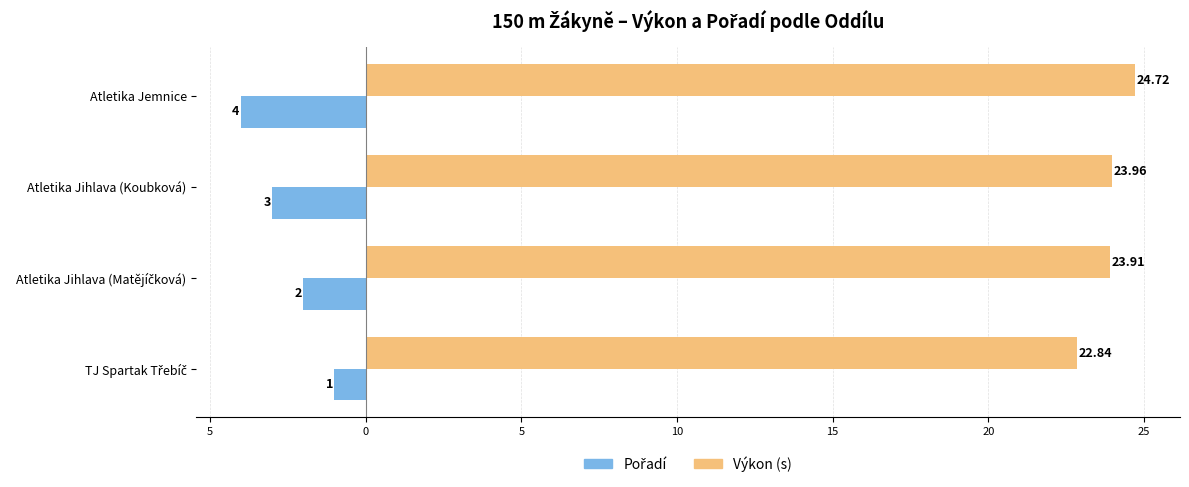

How many groups of bars are there?

4